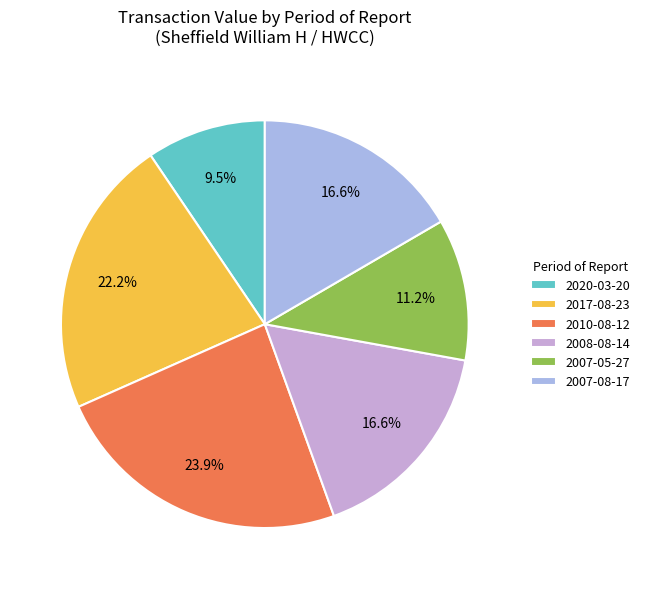

How much of the chart is everything except 2017-08-23?

77.8%